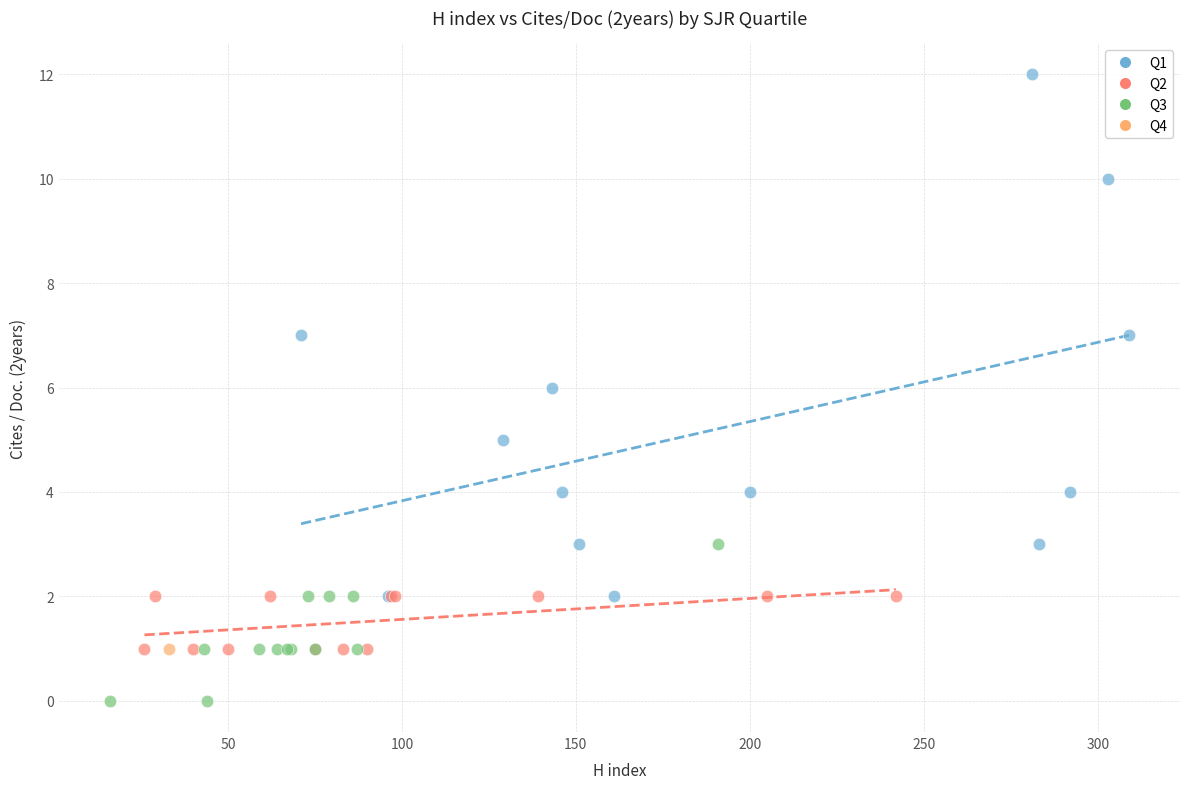

Which series reaches the maximum Y coordinate?

Q1